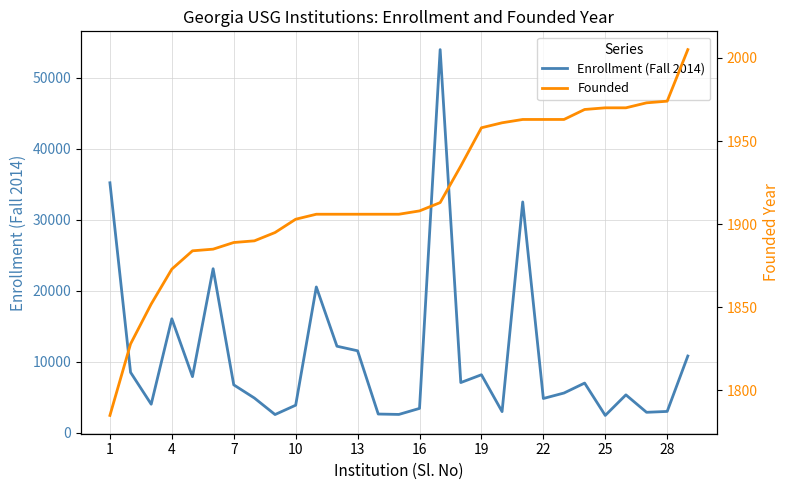

At which label does Enrollment (Fall 2014) first exceed 6772?

1